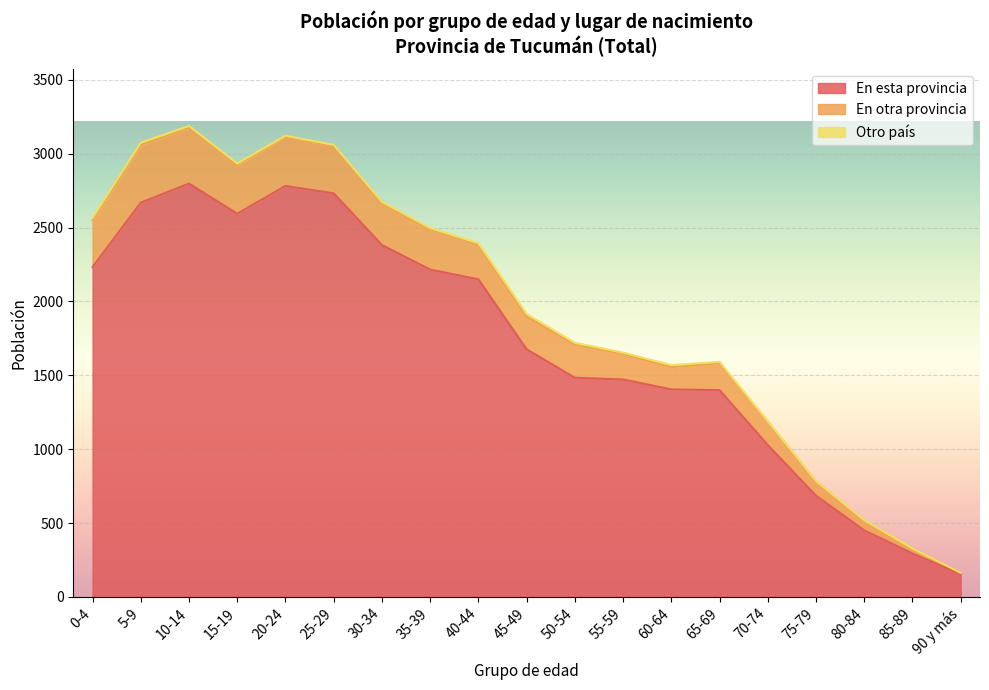

In En otra provincia, how many points are higher than both neighbors (excluding endpoints)?

3